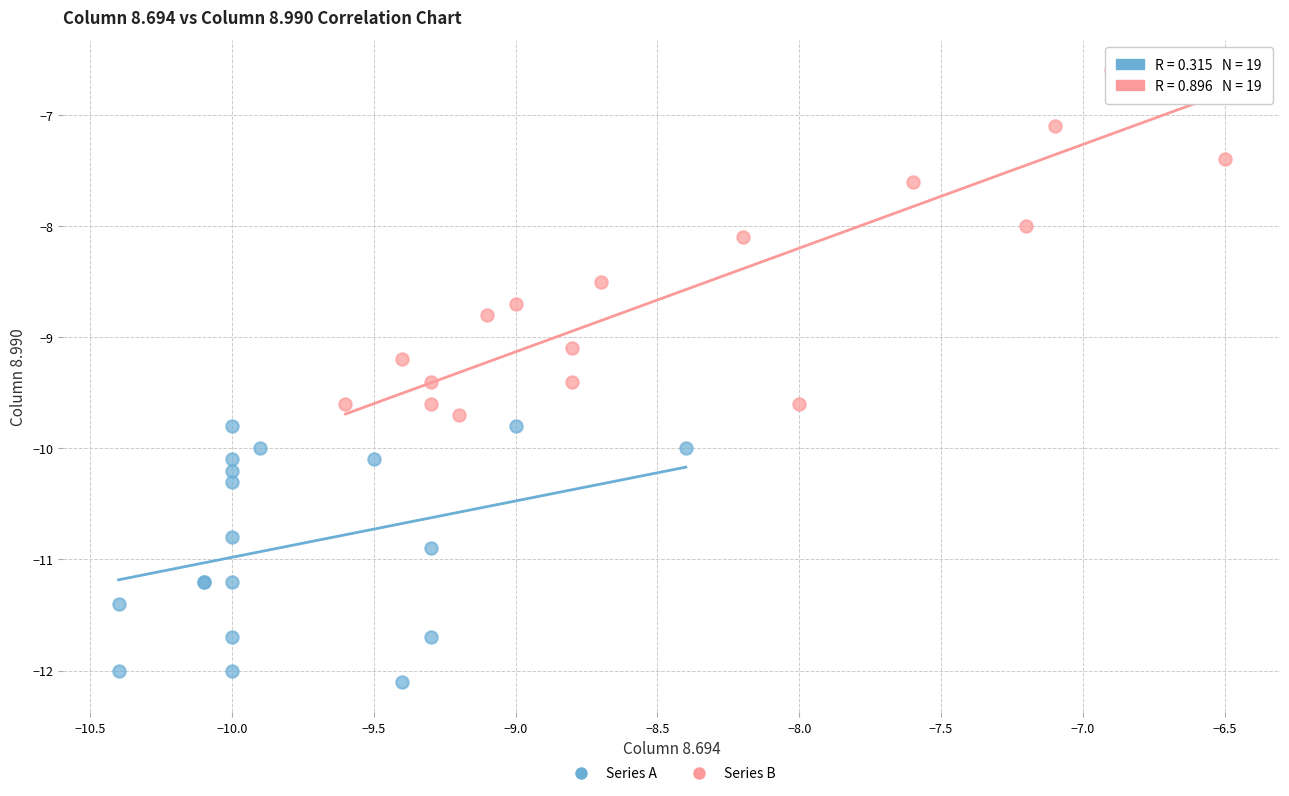

Which series contains the highest Y value?

Series B